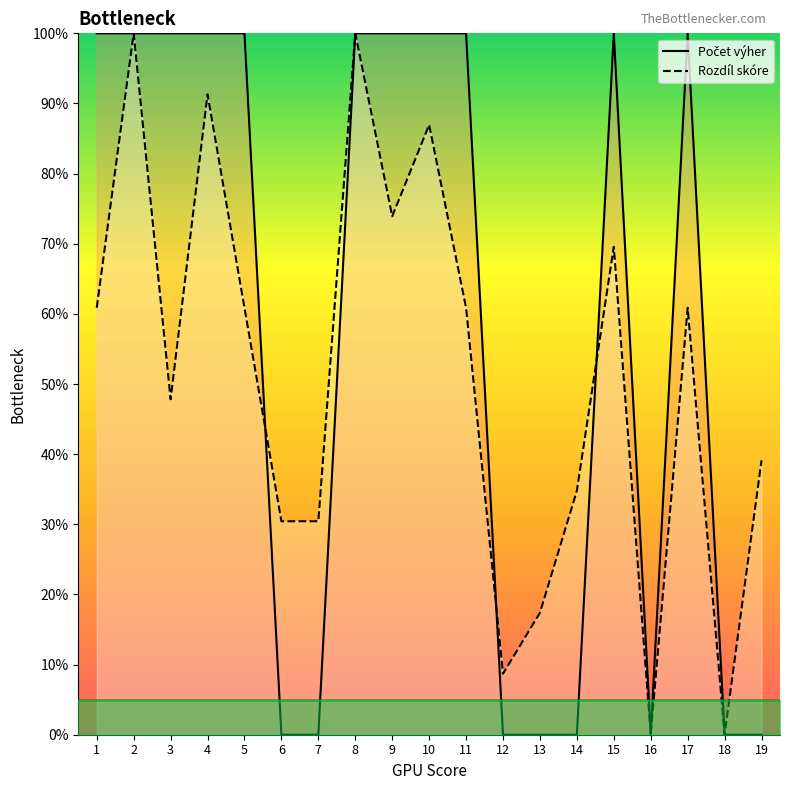

What is the difference between the second highest and minimum values in the Rozdíl skóre series?

100.0